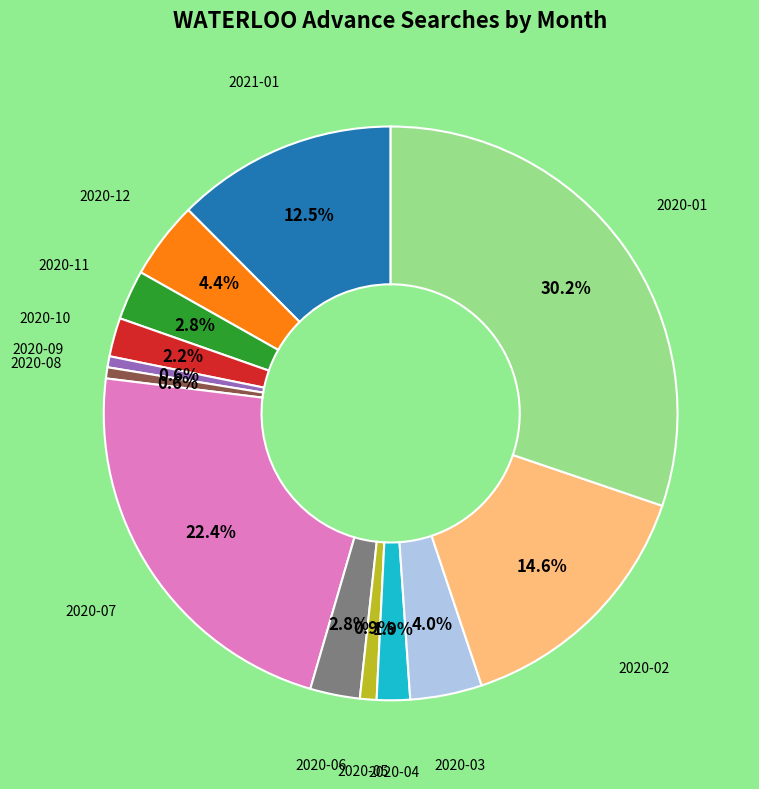

To the nearest percent, what is the difference between the 2020-12 and 2020-06 slice percentages?

2%